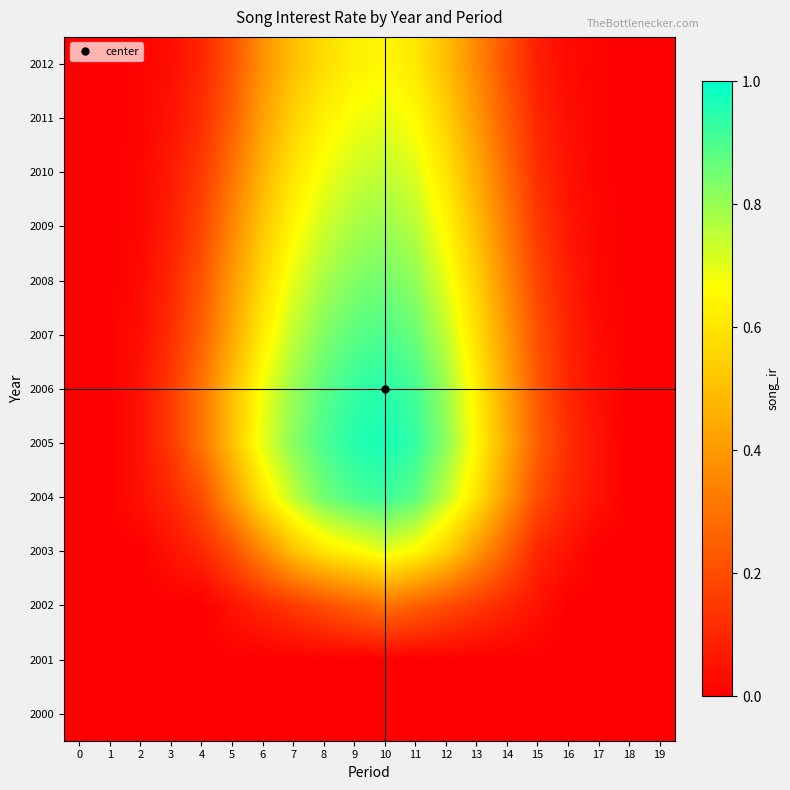

Rank the series at 2 from lowest to highest value.

2000, 2001, 2002, 2003, 2011, 2012, 2009, 2010, 2008, 2007, 2004, 2005, 2006